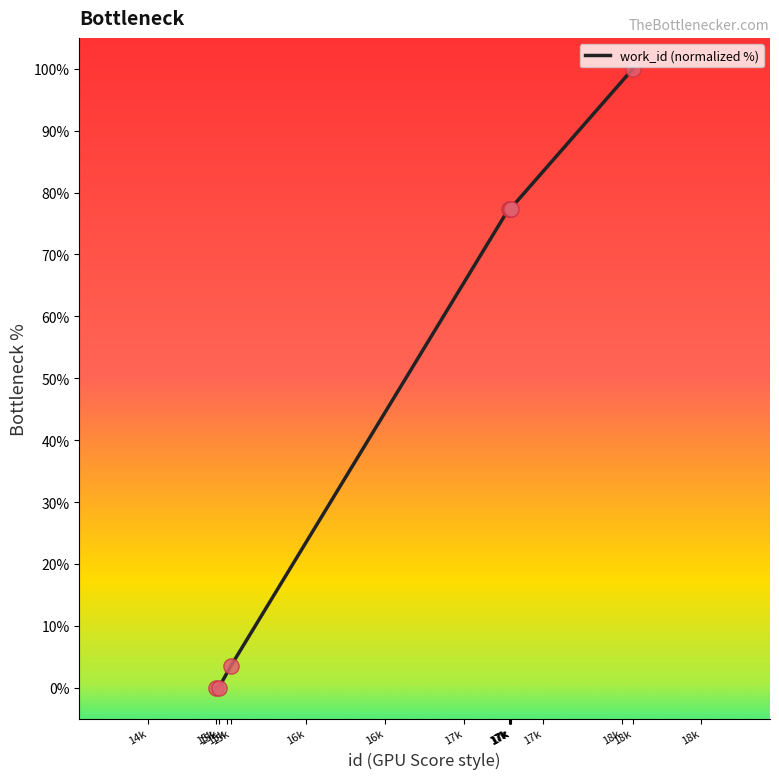

How many lines are shown in the chart?

1